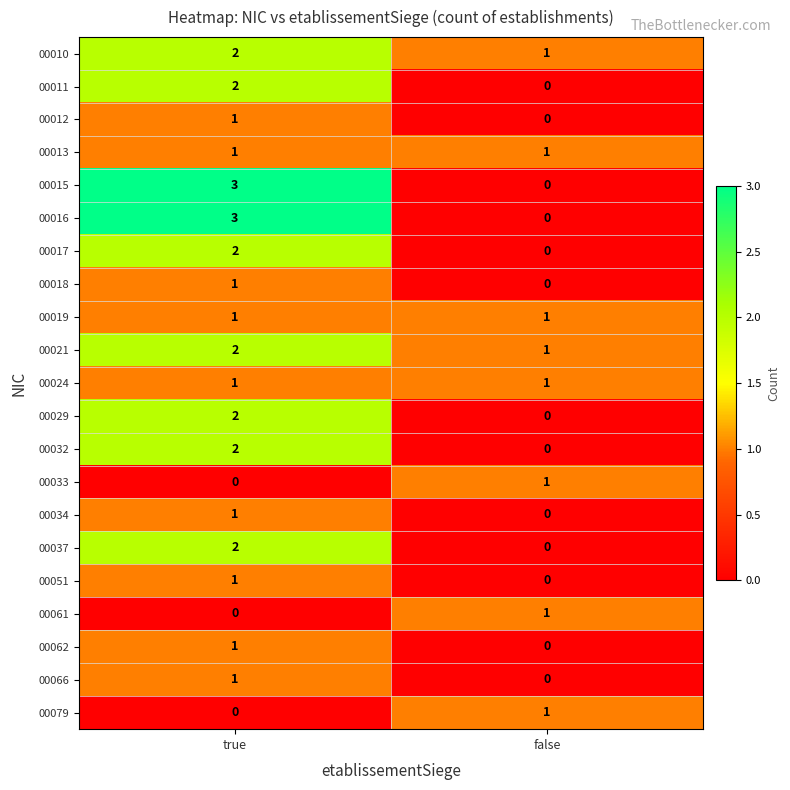

Is it true that 00033 equals 2 at false?

False